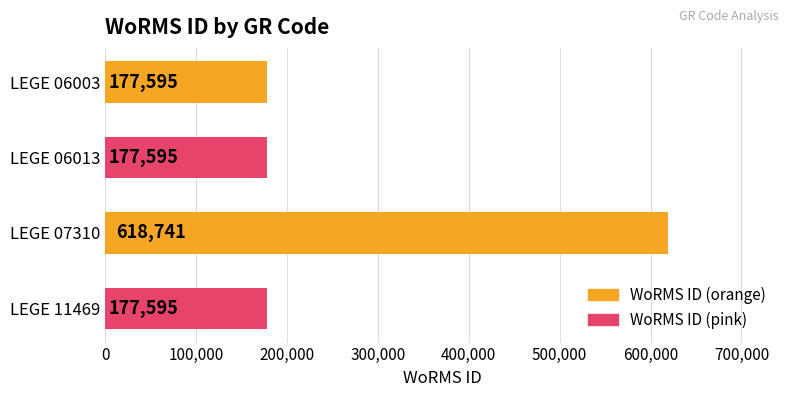

Reading top to bottom, extract all data points from this chart.

177595	177595	618741	177595